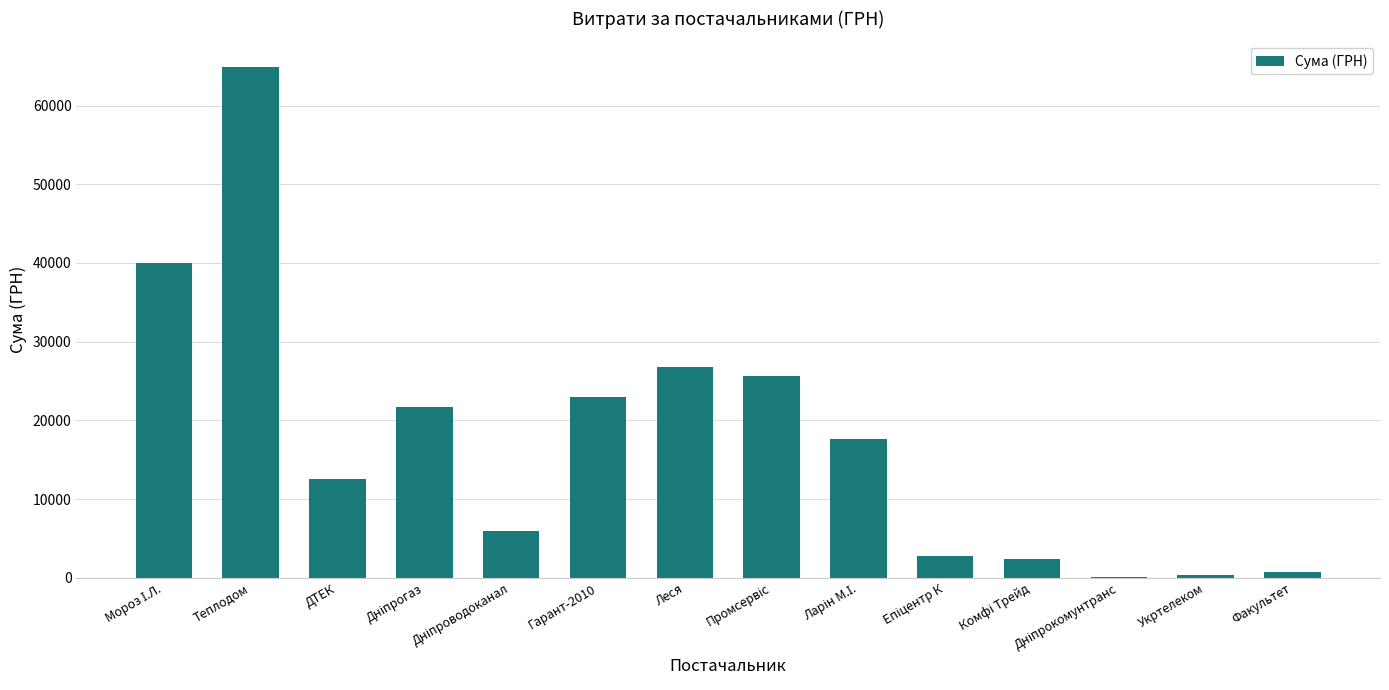

Between Теплодом and Леся, which is larger?

Теплодом